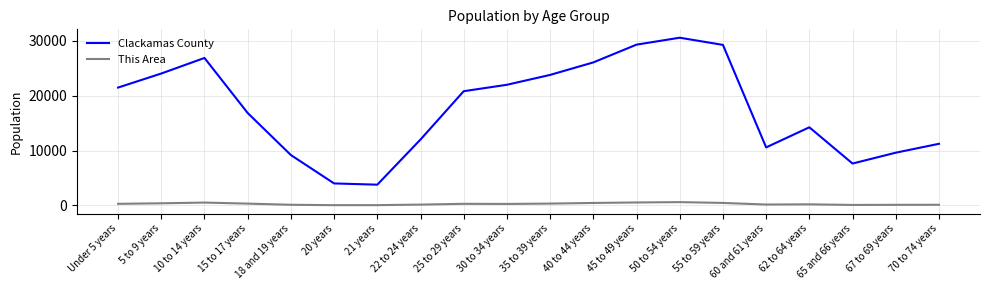

The value of Clackamas County at 18 and 19 years is 15965. True or false?

False